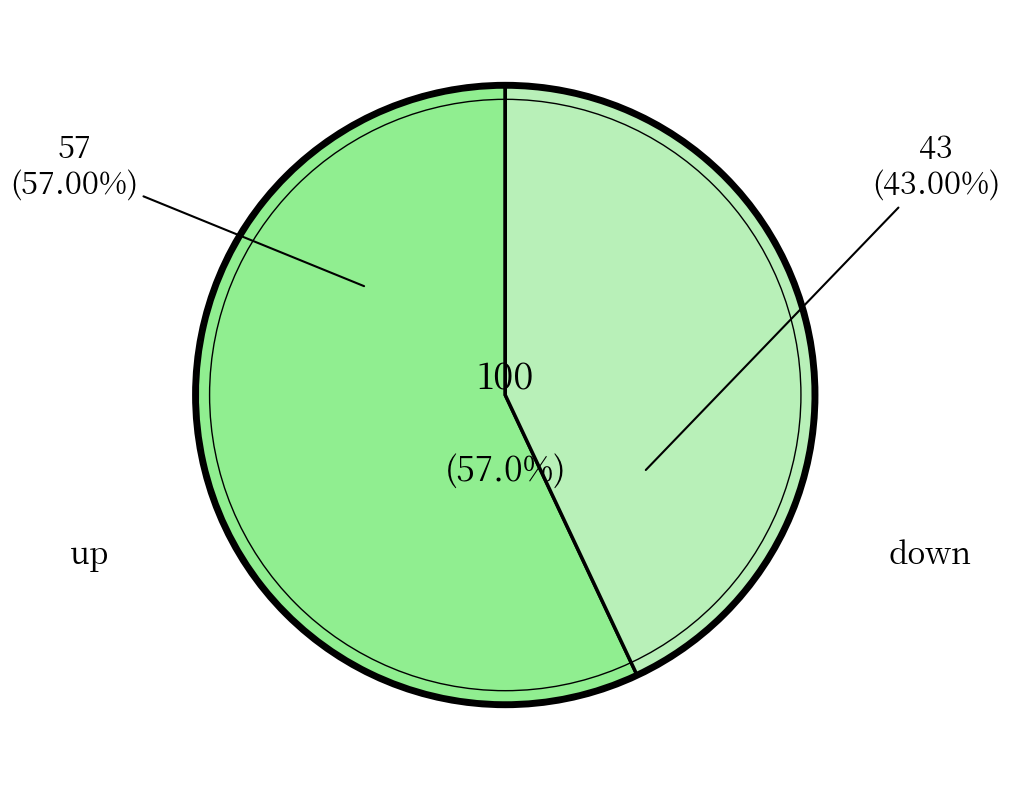

Is it true that down is 43% of the pie?

True